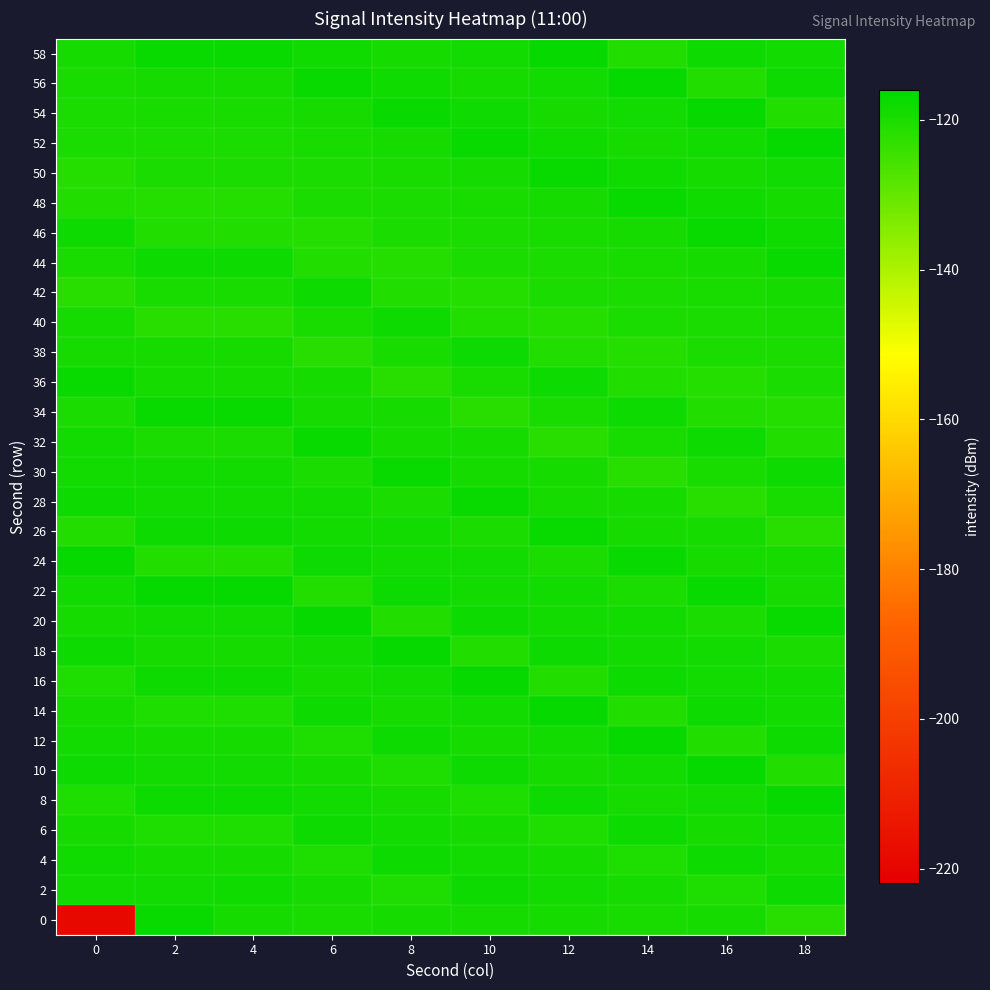

Between 6 and 18, which series saw the biggest shift?

44